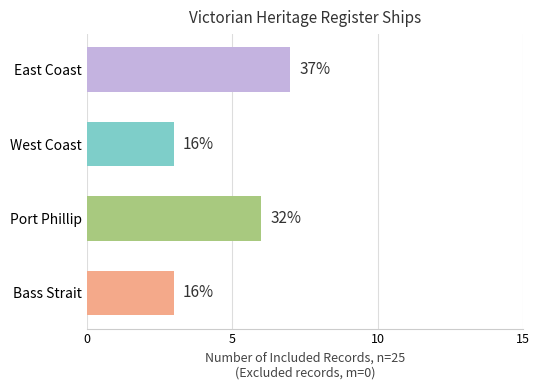

How many bars are there in total?

4